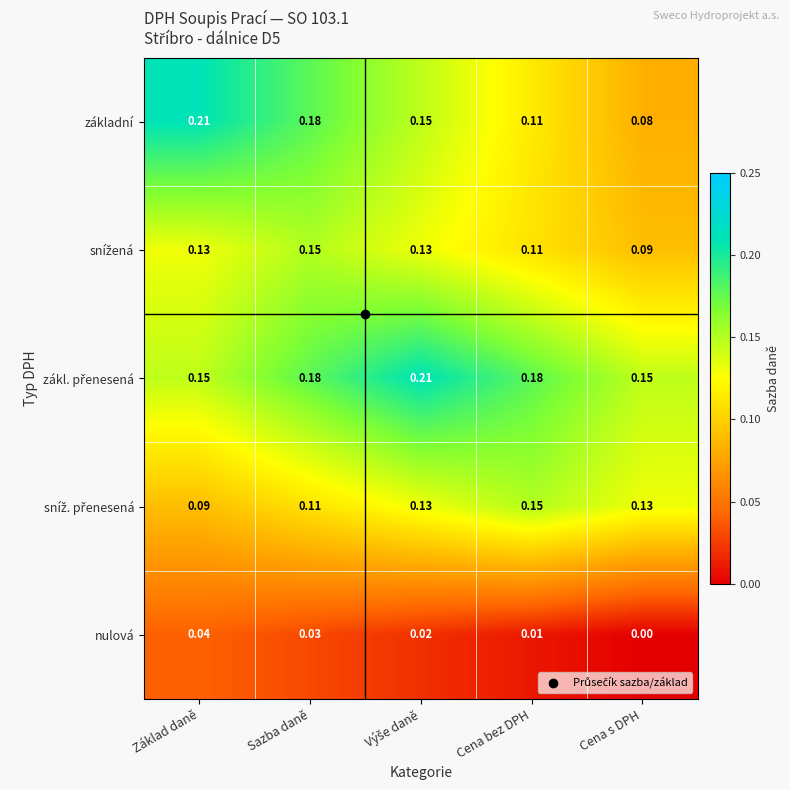

Which series changed the most between Základ daně and Cena s DPH?

základní